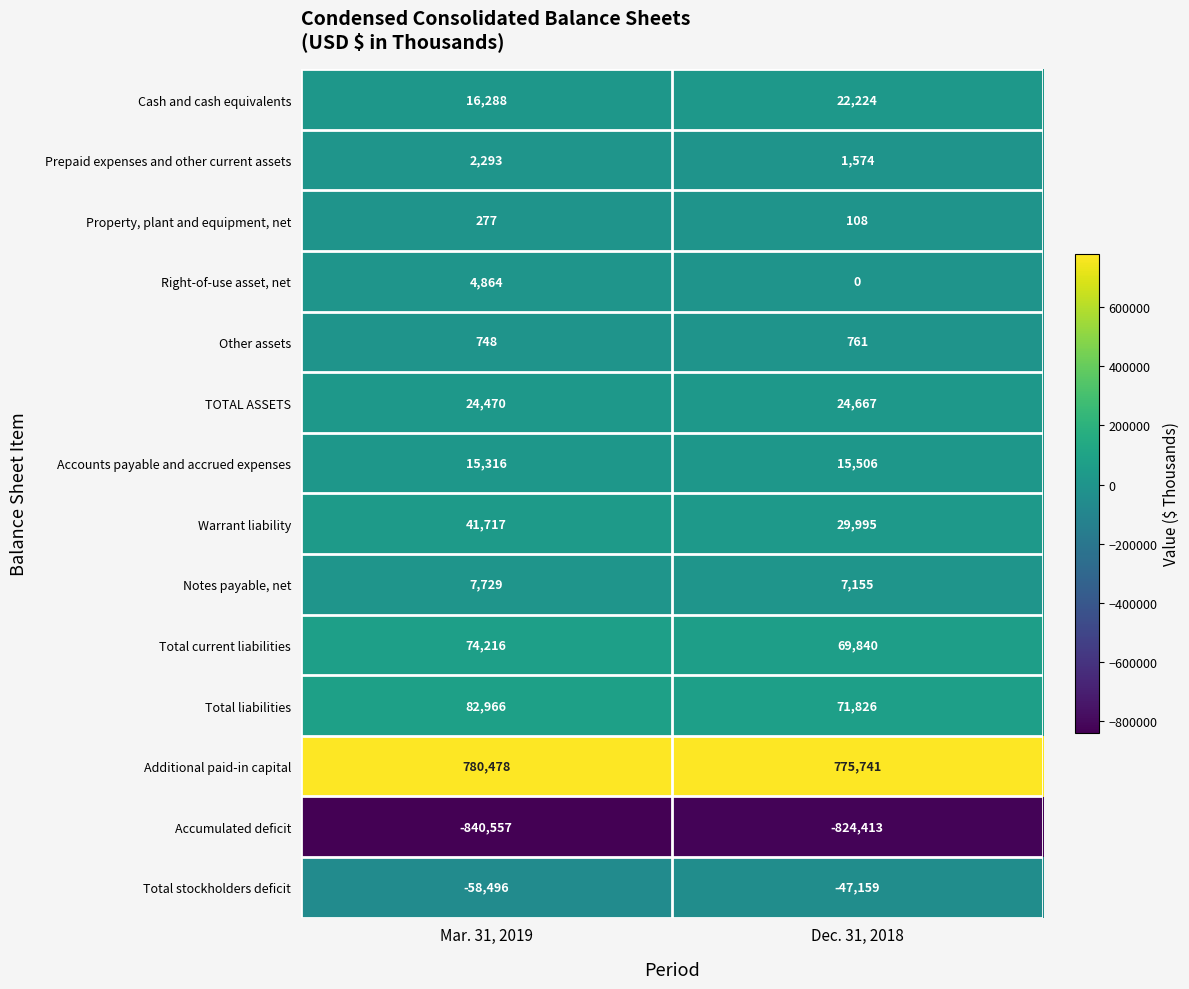

Count the number of categories in the chart.

2